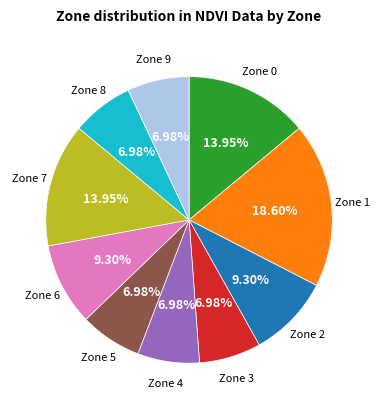

Is there any slice that represents more than half of the pie?

No